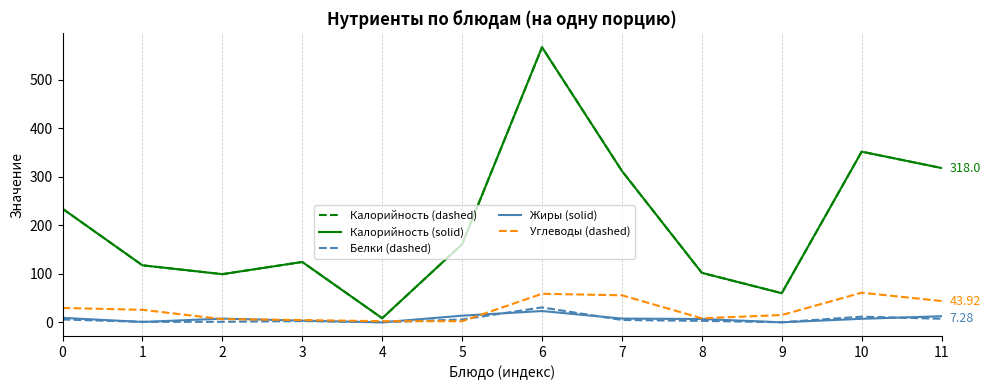

Between 10 and 0, which is larger?

10